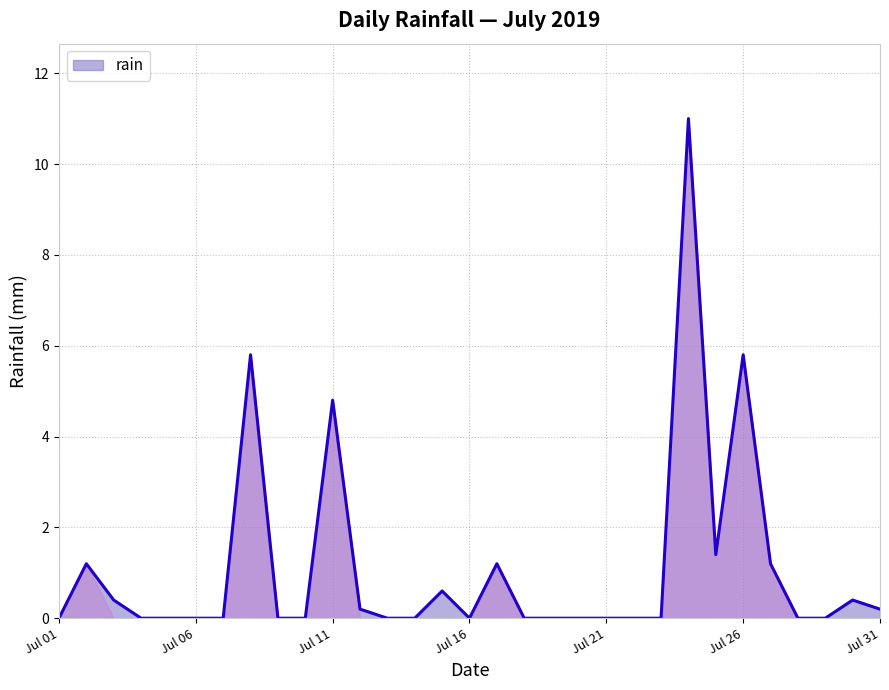

What is the sum of all values?

34.2